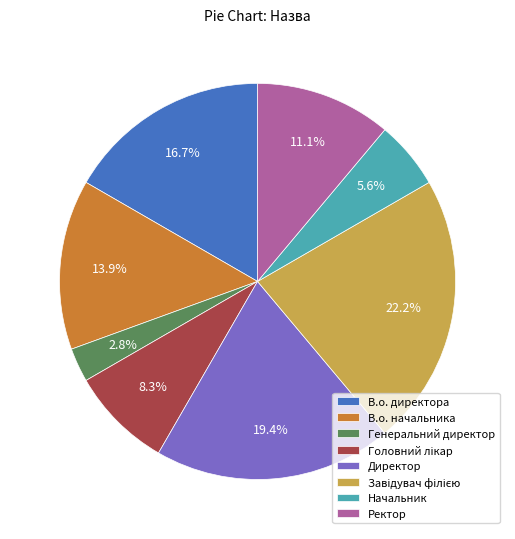

Do Ректор and Директор together represent more than half of the pie?

No